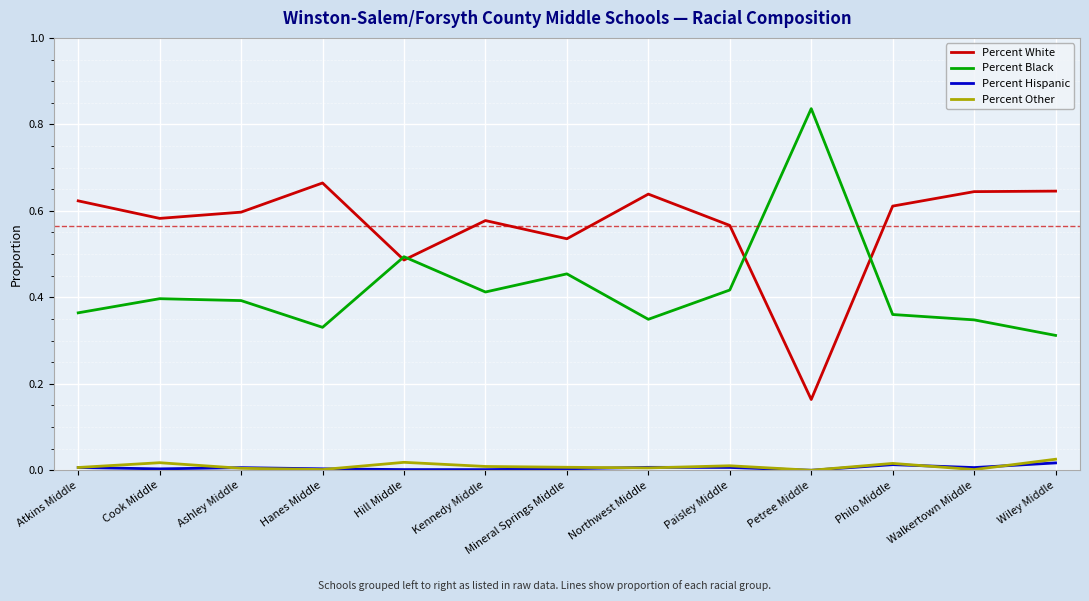

The value of Percent Black at Walkertown Middle is 0.2. True or false?

False